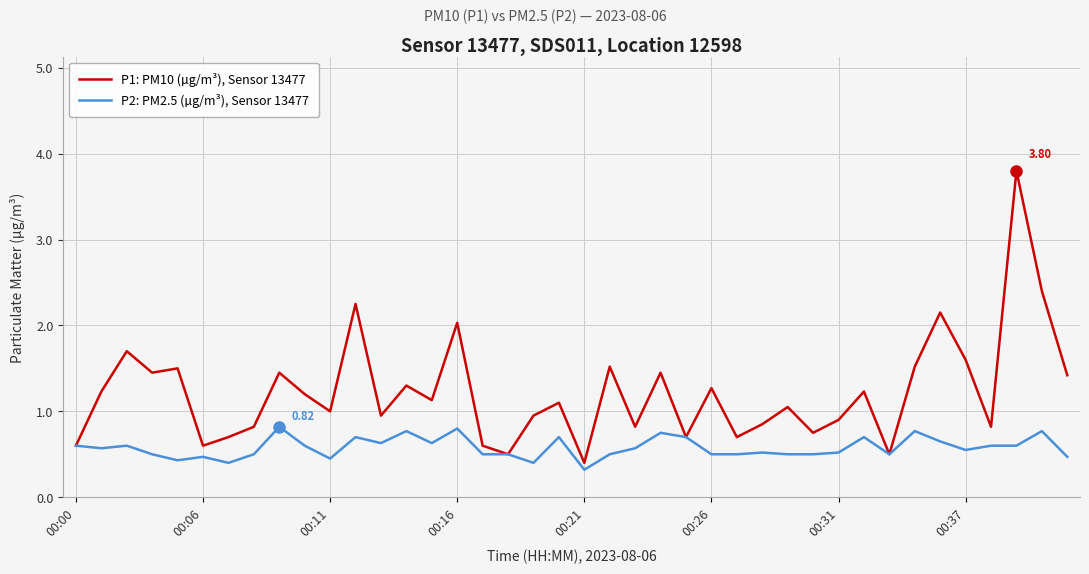

Does the chart display data point markers on the line(s)?

No